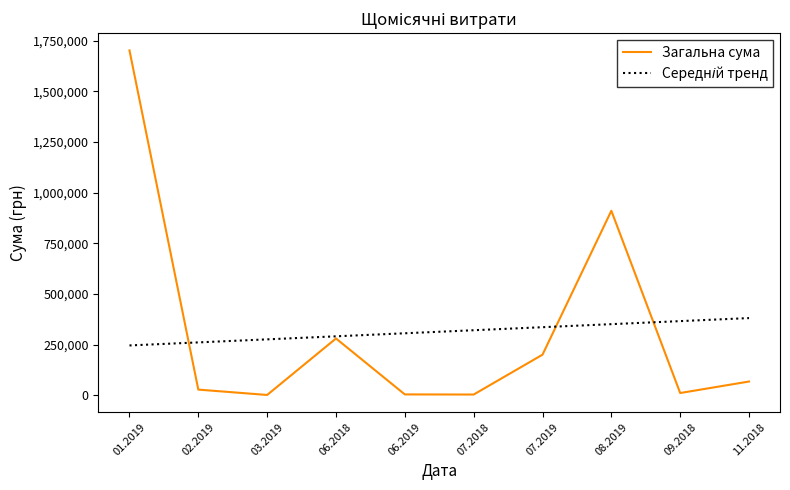

What is the total value across all series at 06.2018?

570653.8